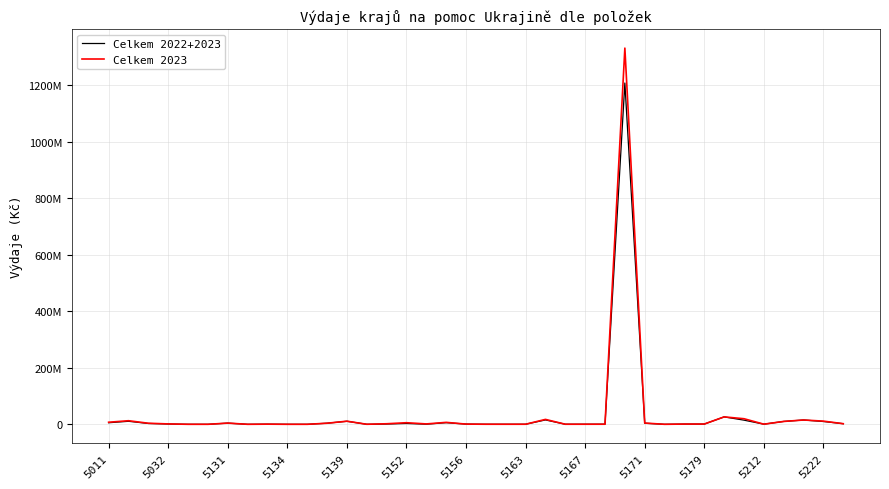

What is the average value of the Celkem 2022+2023 series?

35738512.7